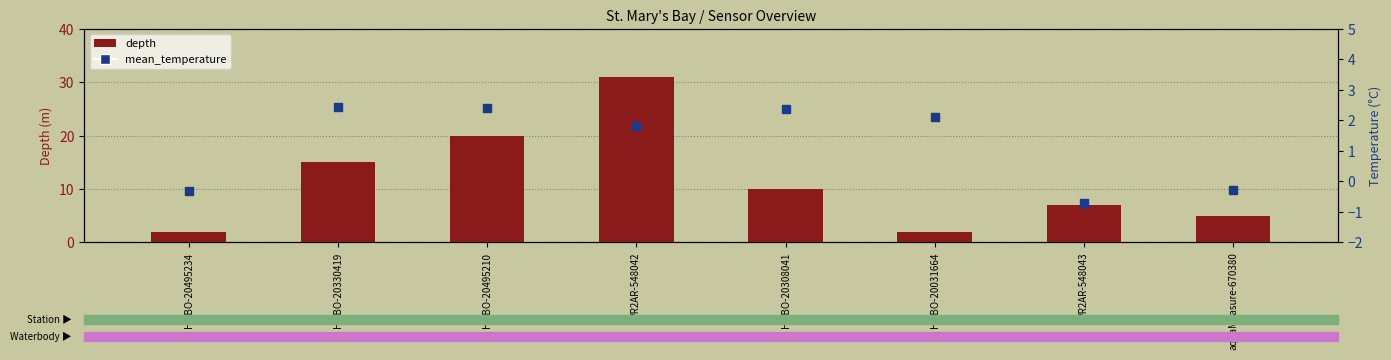

What is the total value across all series at VR2AR-548043?

6.3